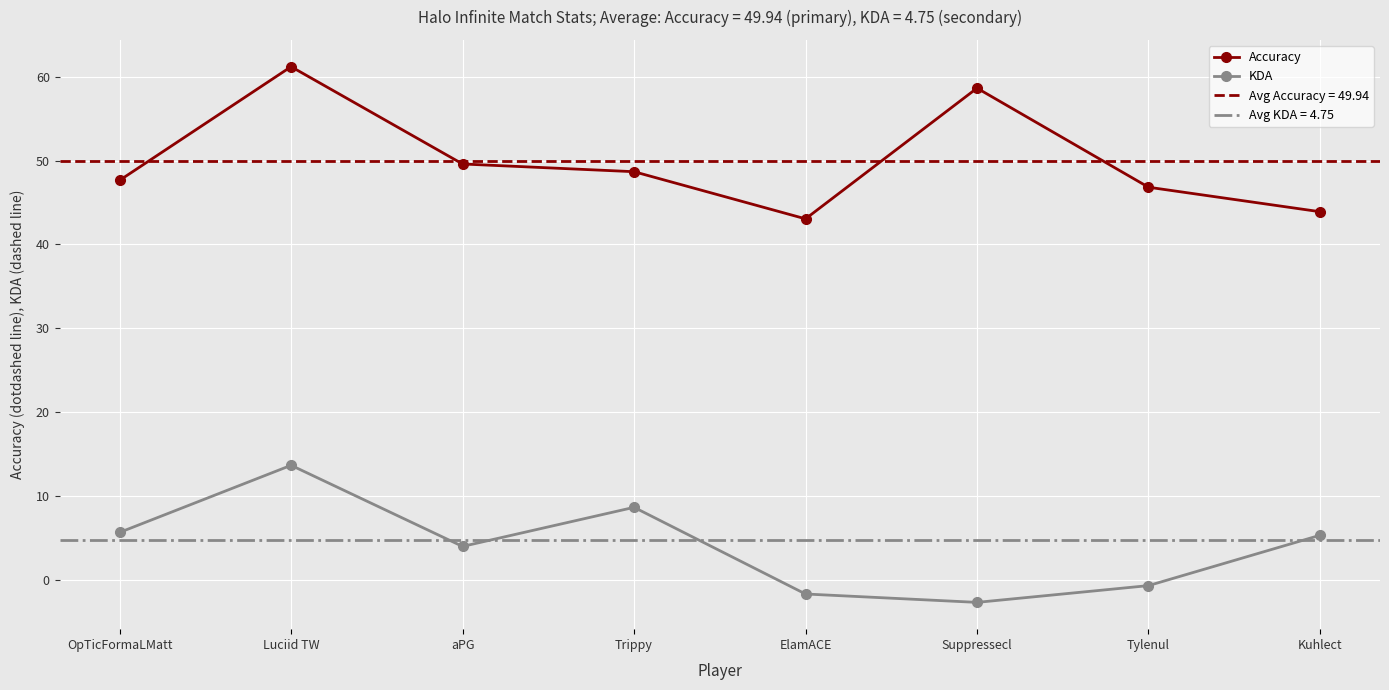

Which has a higher value, Tylenul or ElamACE?

Tylenul